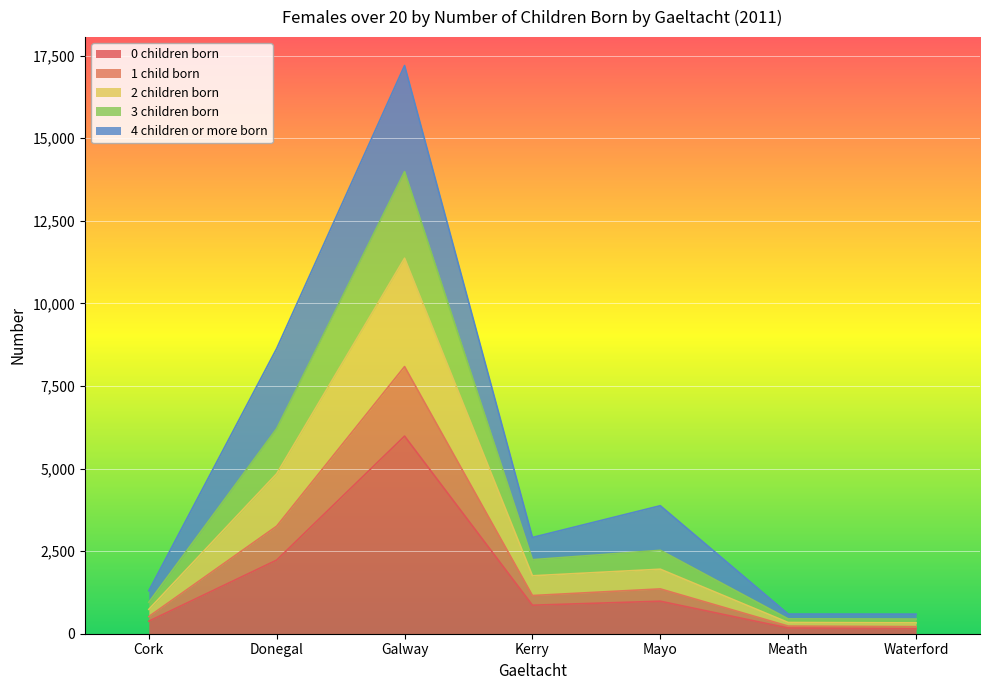

The 0 children born series shows 2229 at Donegal. True or false?

True